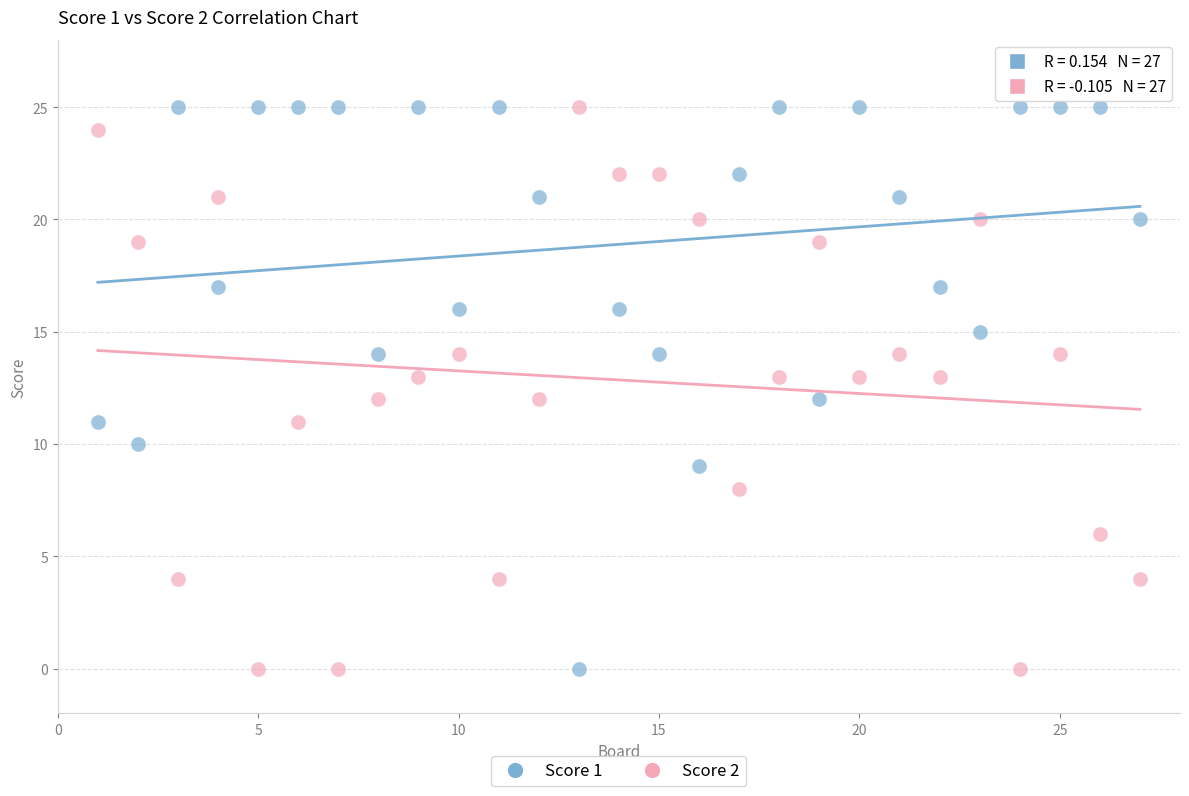

What is the X range (max minus min) for the scatter plot?

26